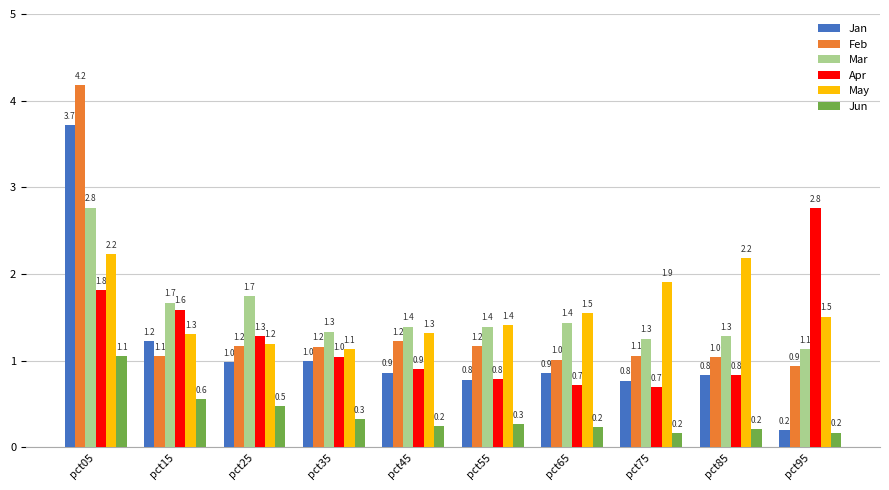

How many data points does each series have?

10